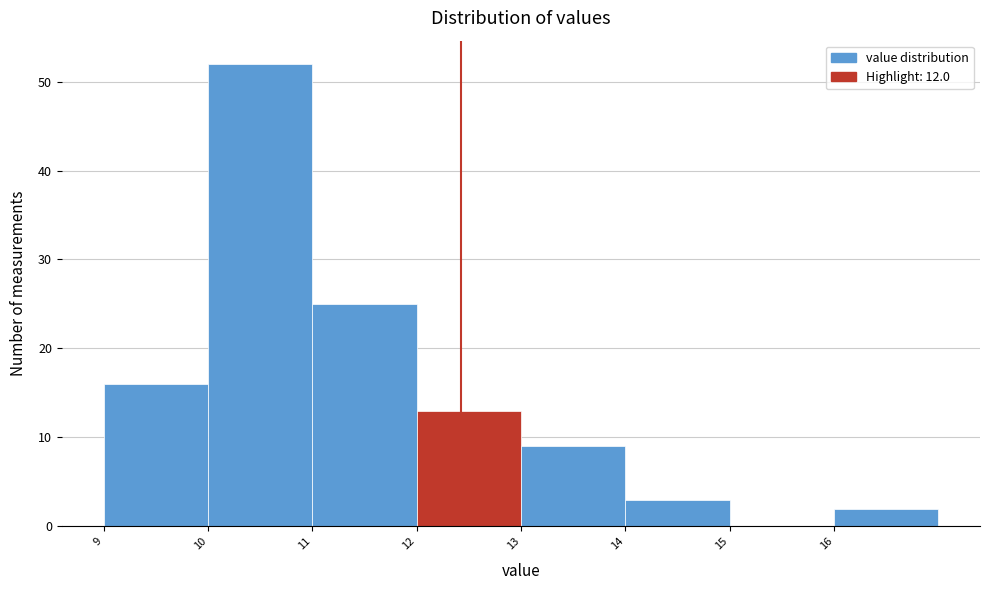

Reading left to right, extract all data points from this chart.

9=16	10=52	11=25	12=13	13=9	14=3	15=0	16=2